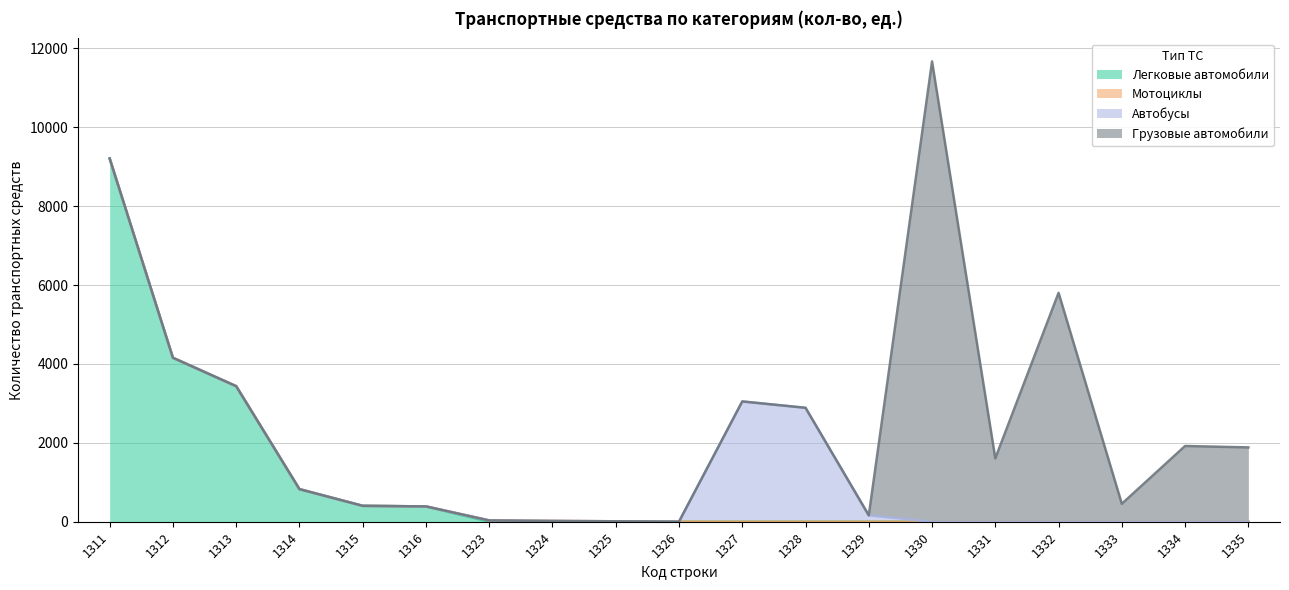

How many data points does each series have?

19